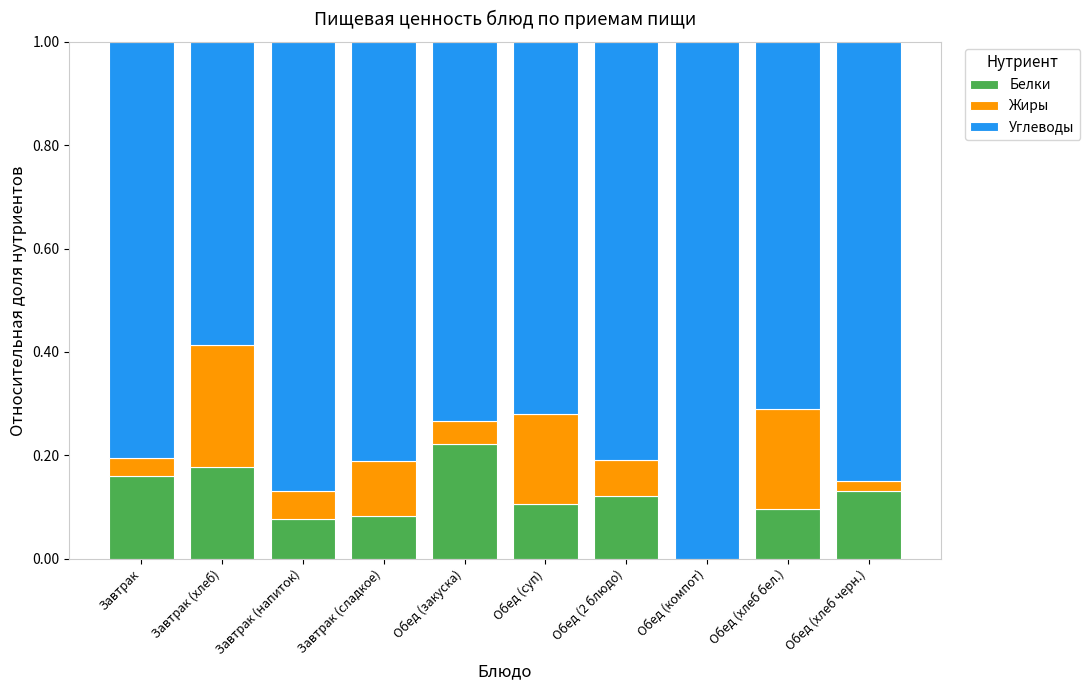

Is it true that Белки equals 0.1 at Обед (2 блюдо)?

True